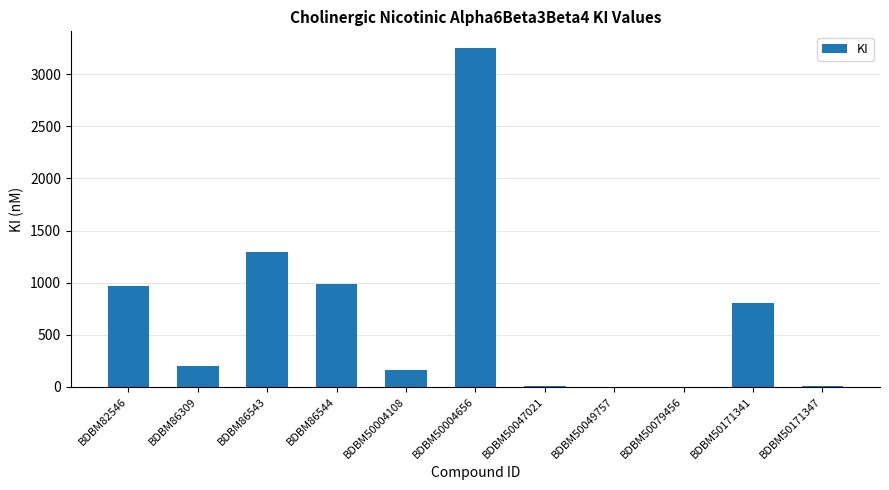

Read the value at BDBM50004656.

3250.0